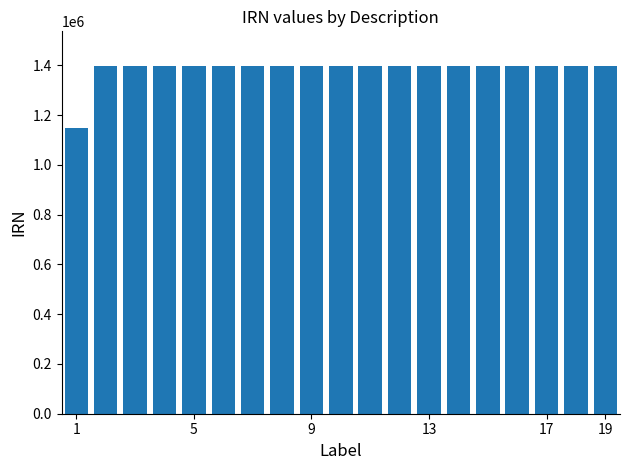

What is the value of the 3rd bar from the left?

1397181